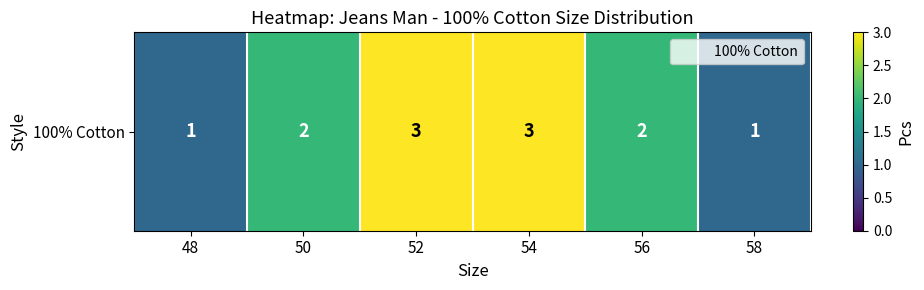

What is the difference between the values at 54 and 48?

2